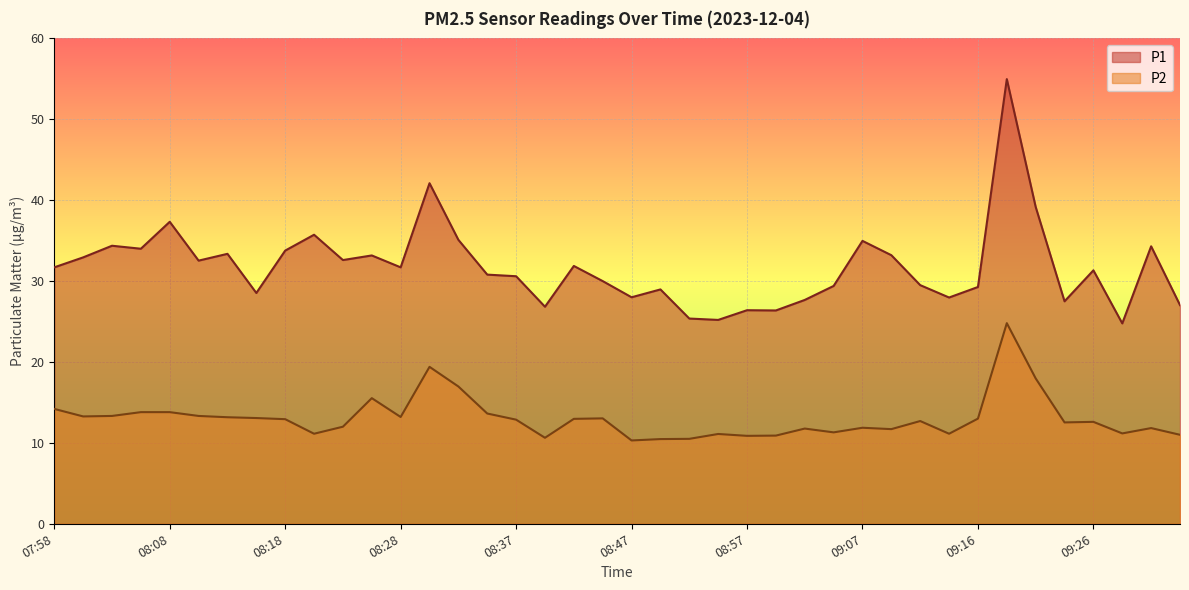

True or false: P1 and P2 cross at least once.

False